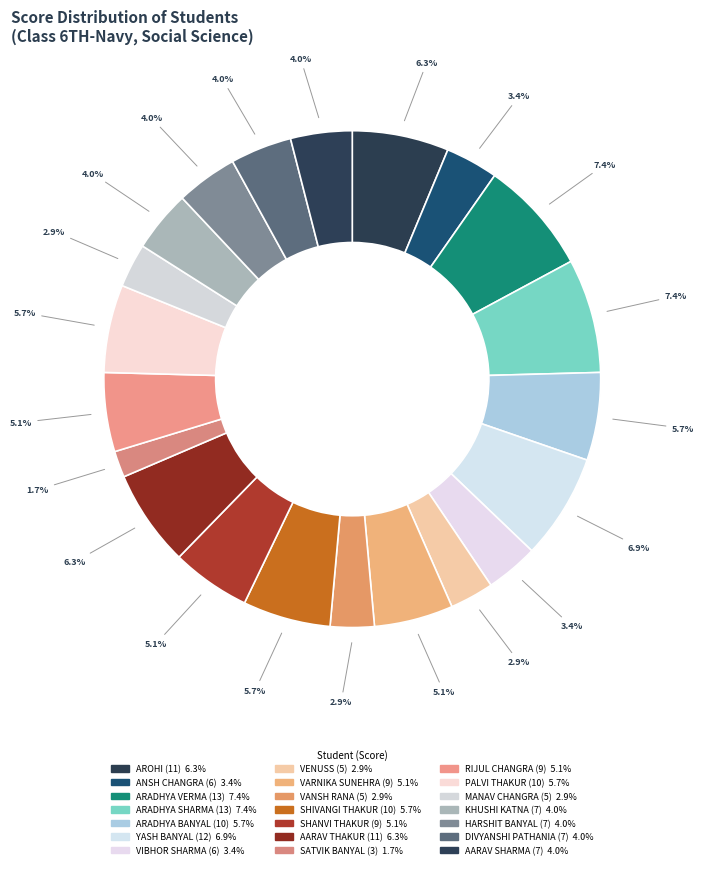

How many slices are in this pie chart?

21